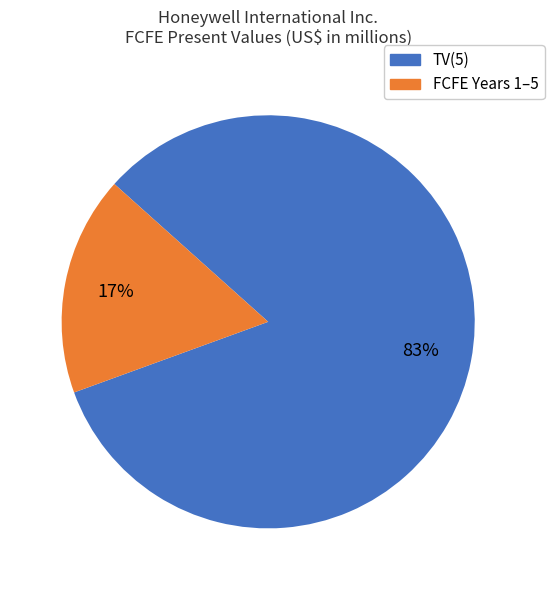

To the nearest percent, what is the difference between the largest and smallest slice percentages?

66%